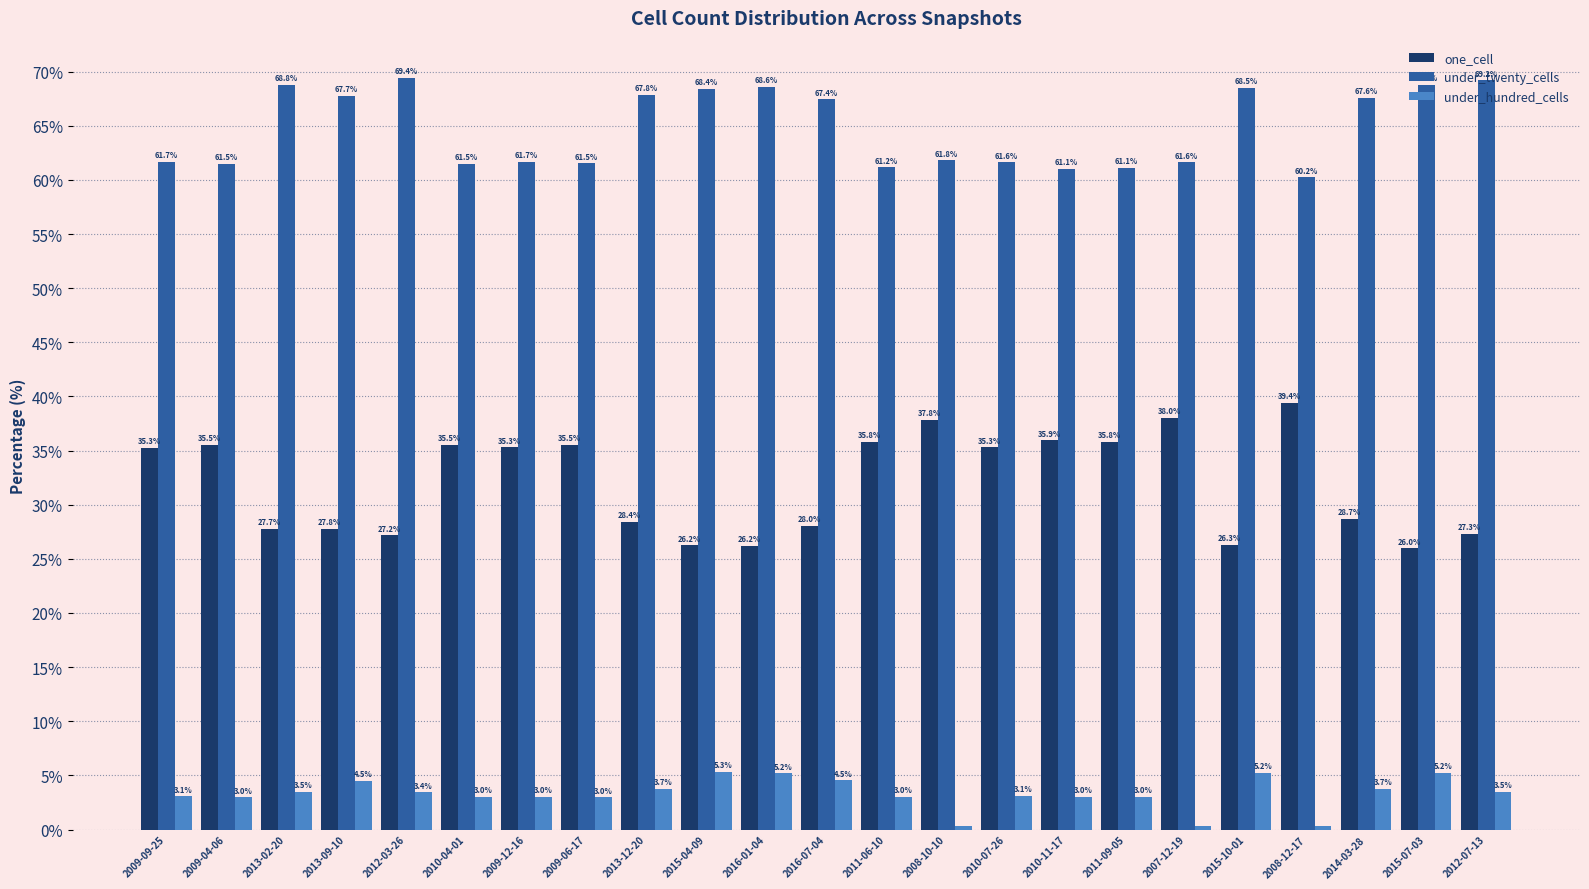

Which series has the largest total across all categories?

under_twenty_cells